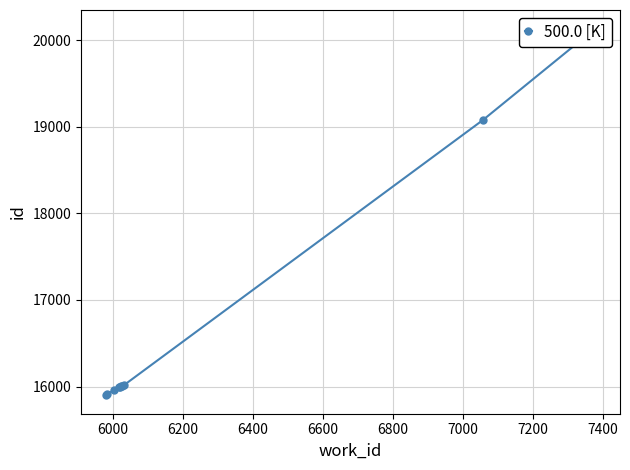

True or false: there are more than 1 points higher than both neighbors.

False